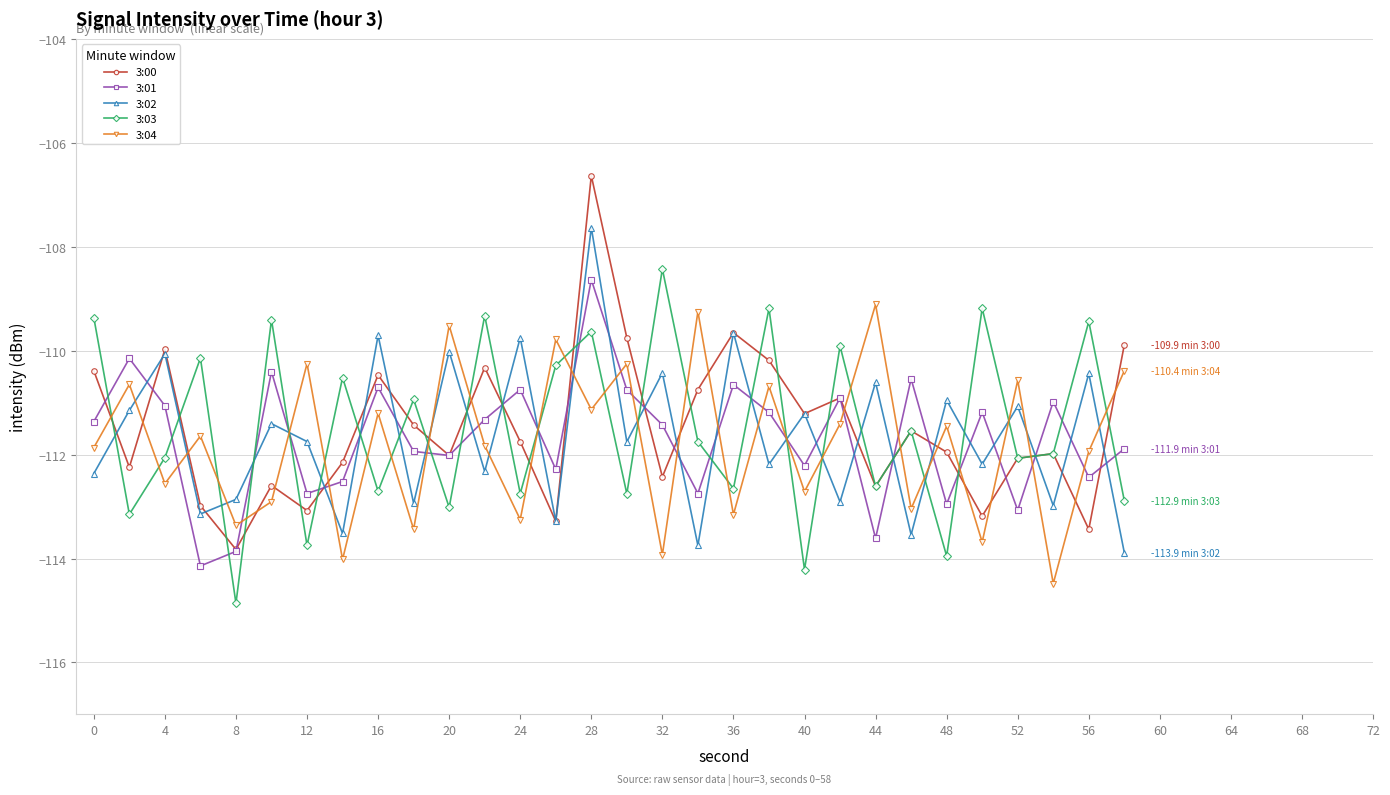

What is the value of the 3:00 point at the 24th from the left?

-111.5